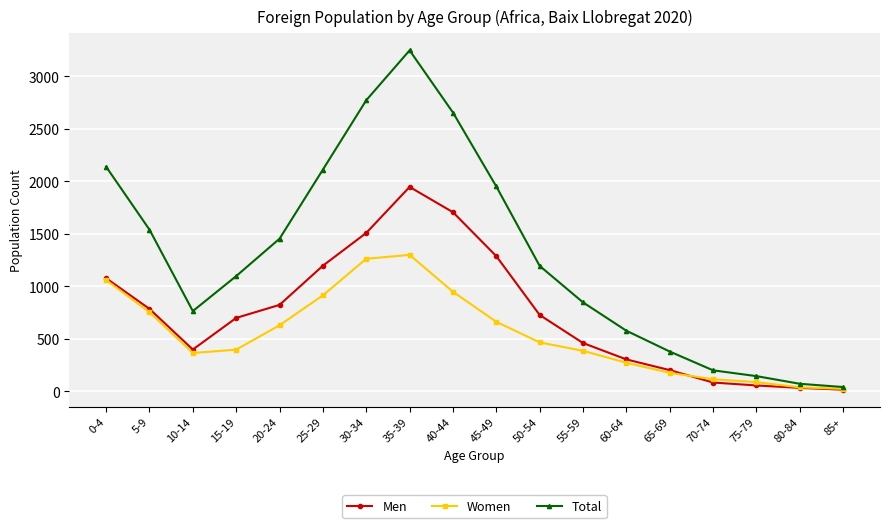

Which series has the largest range (max minus min)?

Total